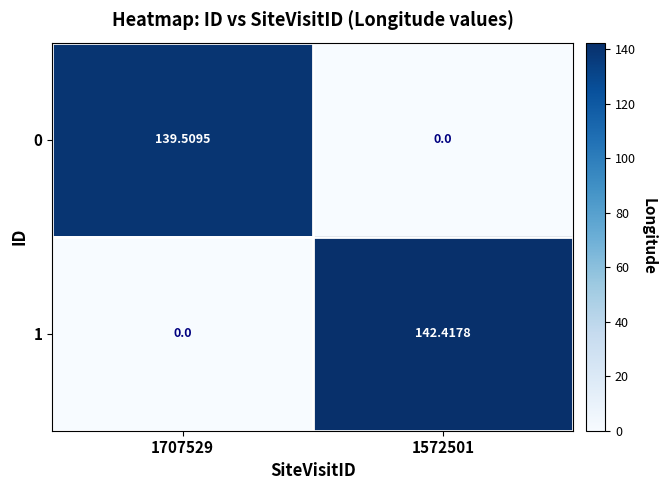

Is the value of 1 at 1707529 greater than the value of 0 at 1707529?

No